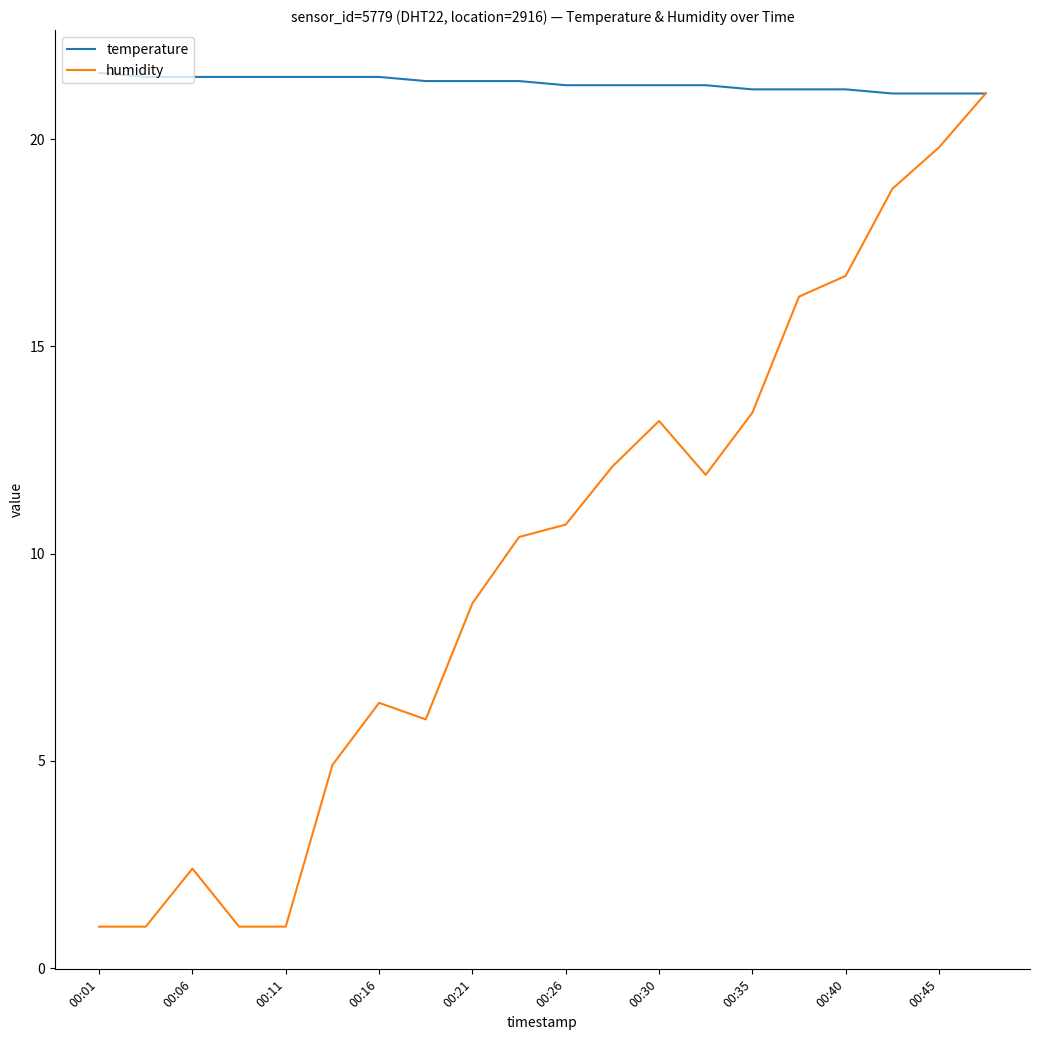

How many categories are shown in the chart?

20